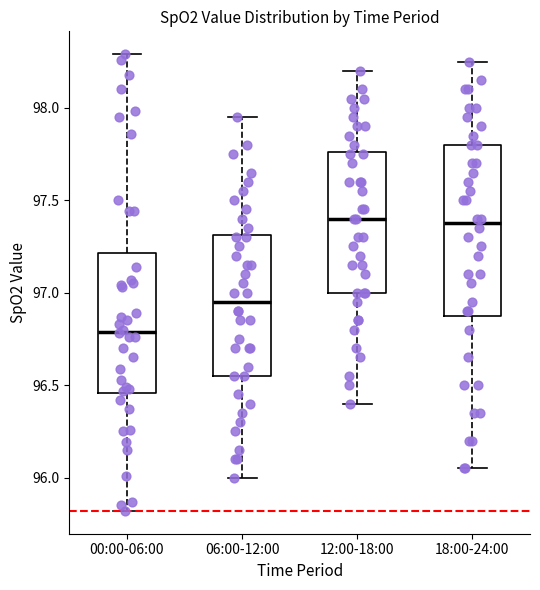

Which box is the tallest, from its lower edge to its upper edge?

18:00-24:00